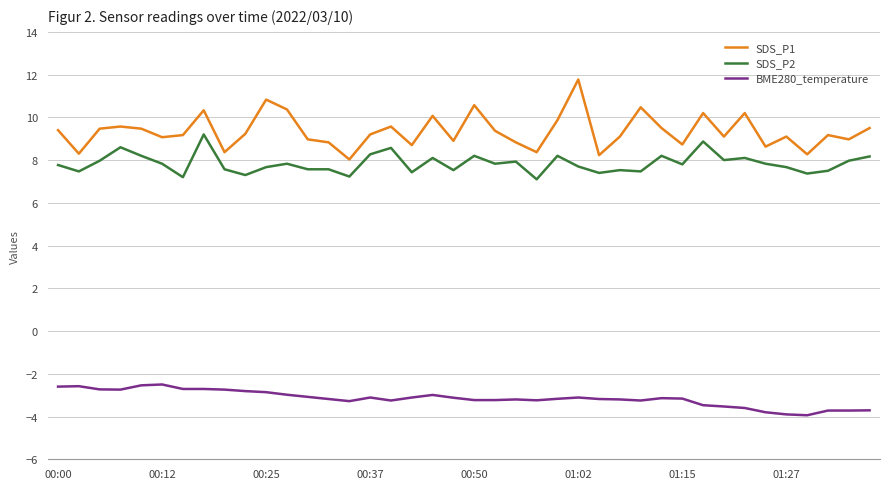

In SDS_P1, how many points are higher than both neighbors (excluding endpoints)?

12